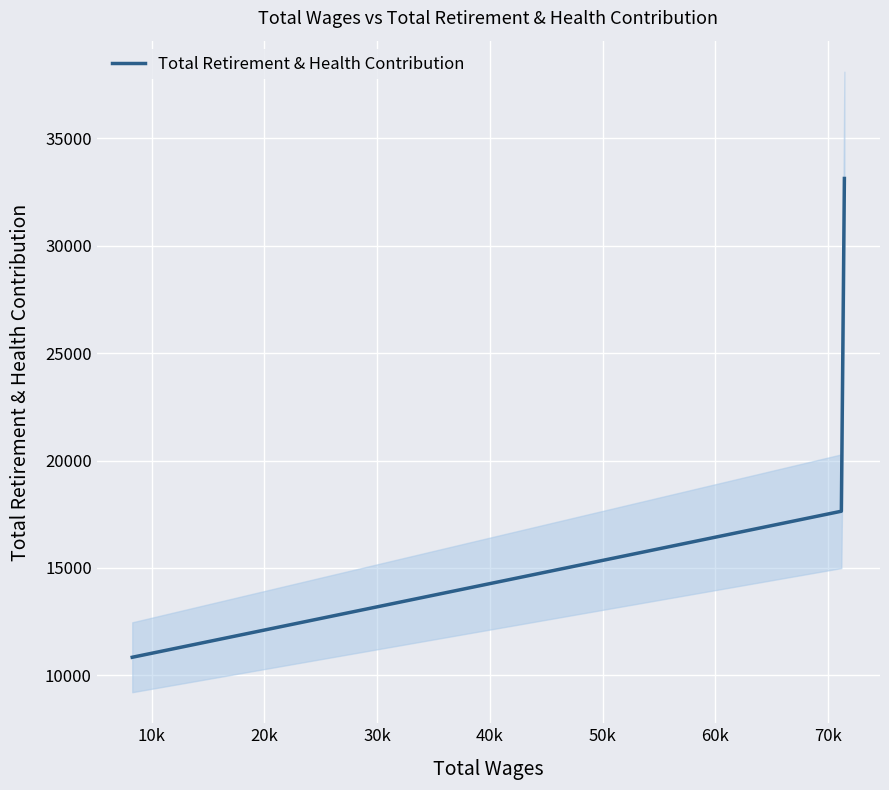

What is the maximum value shown in the chart?

33128